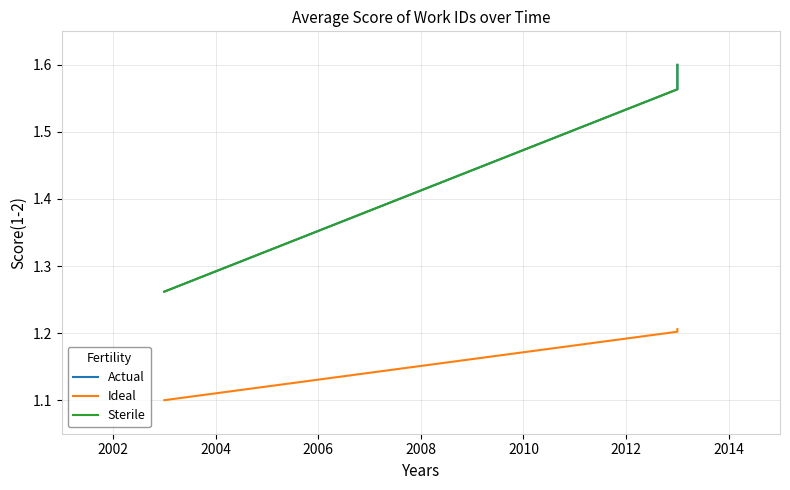

The Sterile series shows 2.2 at 2004. True or false?

False